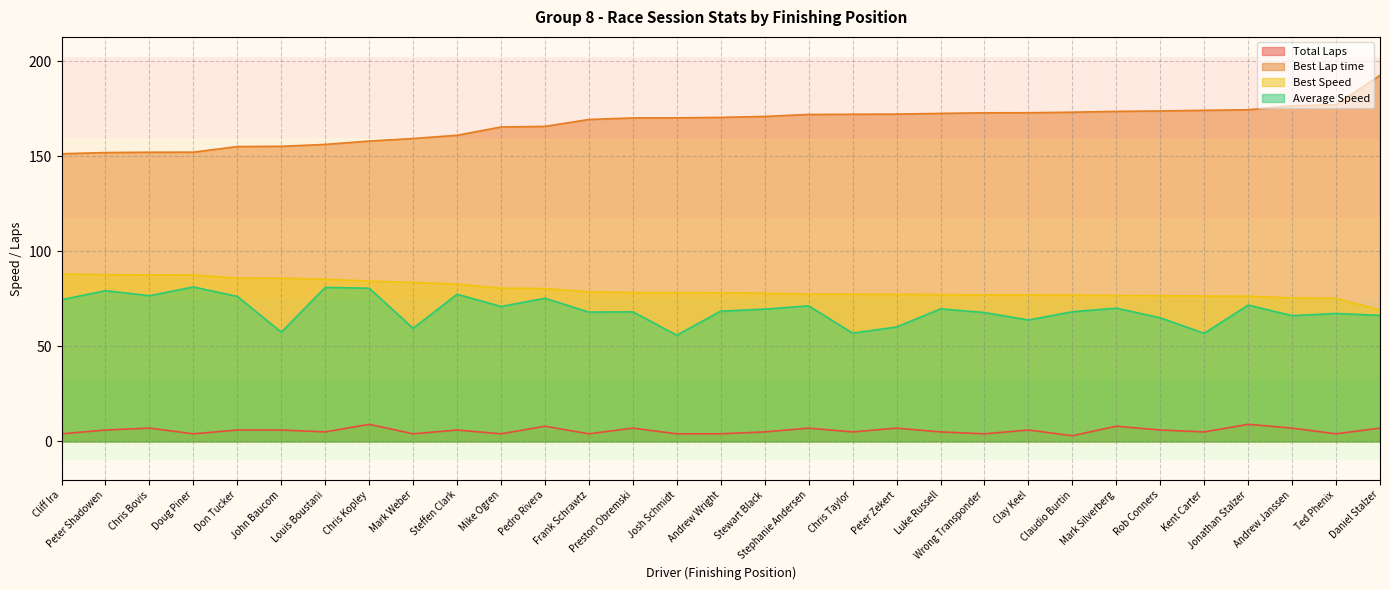

True or false: Total Laps and Best Speed cross at least once.

False